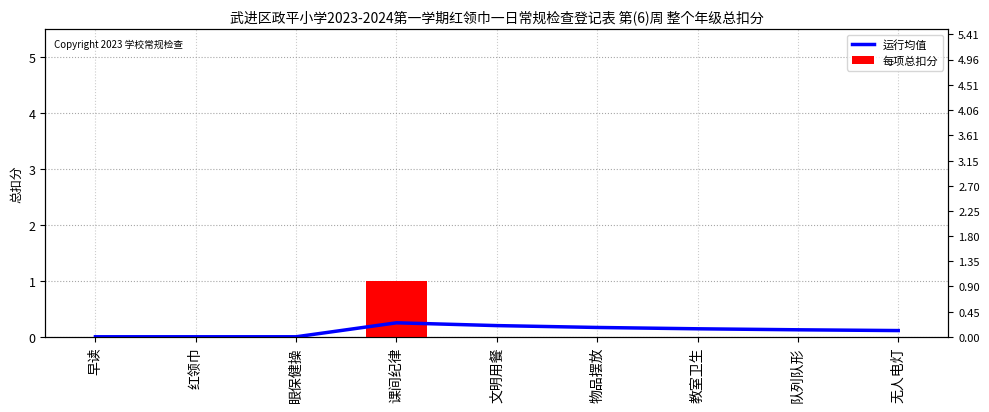

How many bars are there in total?

18